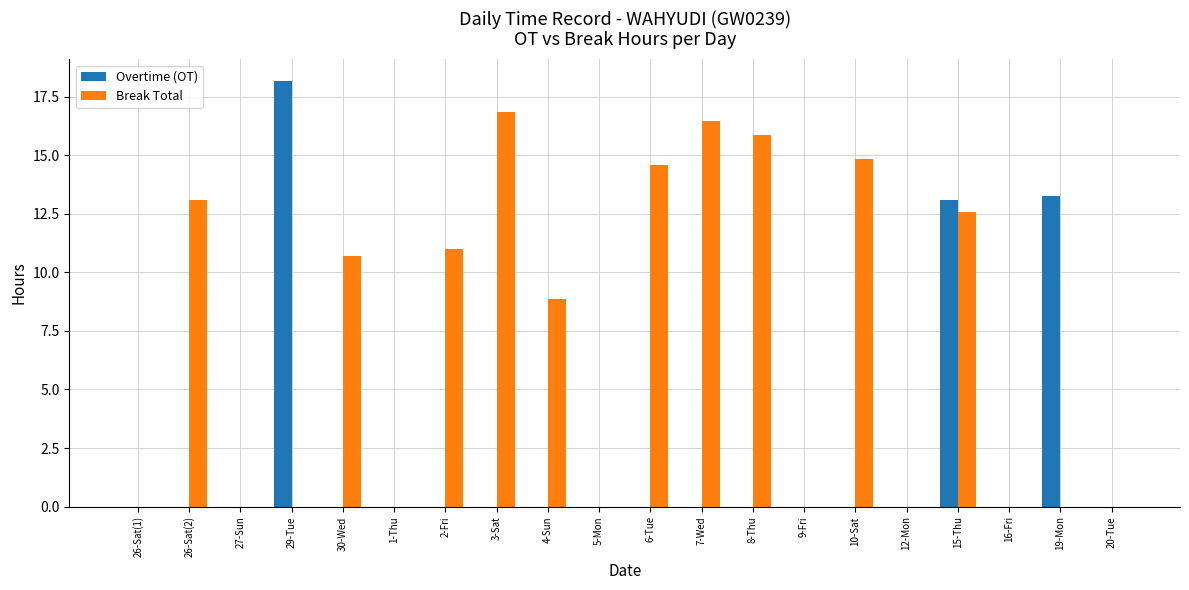

The value of Break Total at 26-Sat(1) is 9.7. True or false?

False